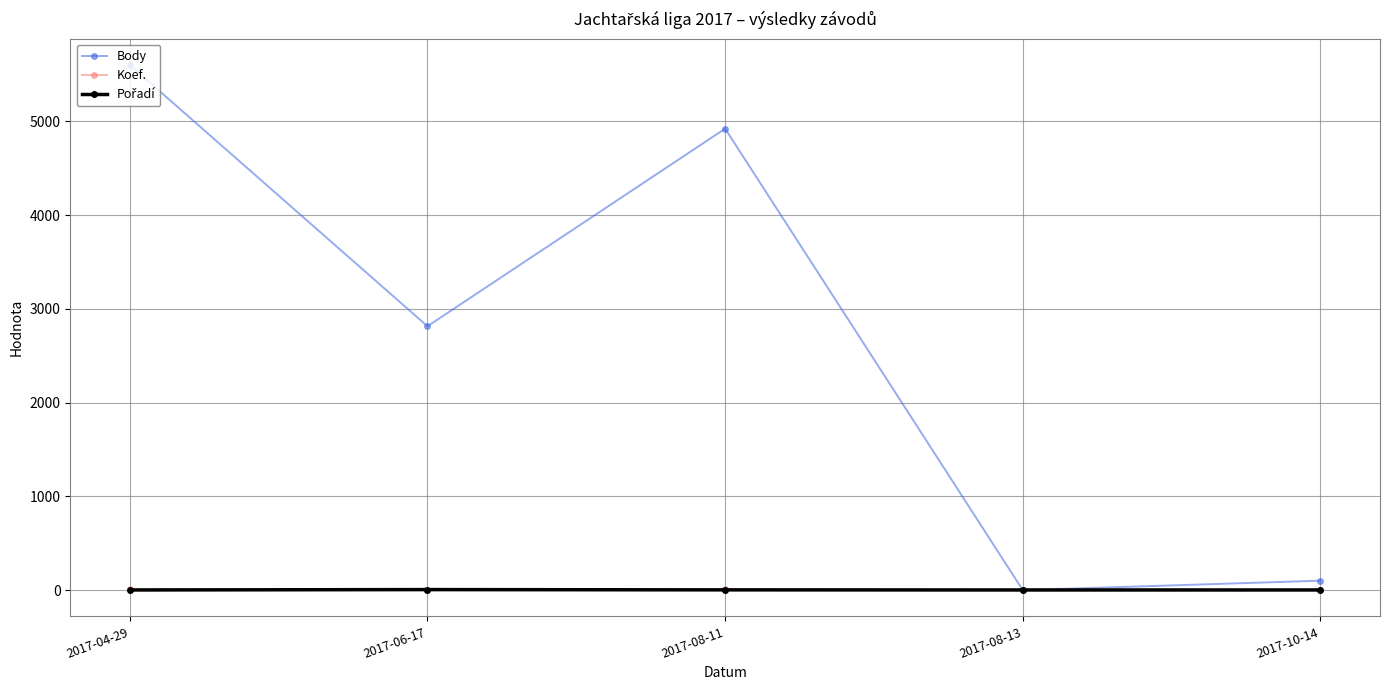

True or false: Koef. has more than 2 interior local peaks.

False